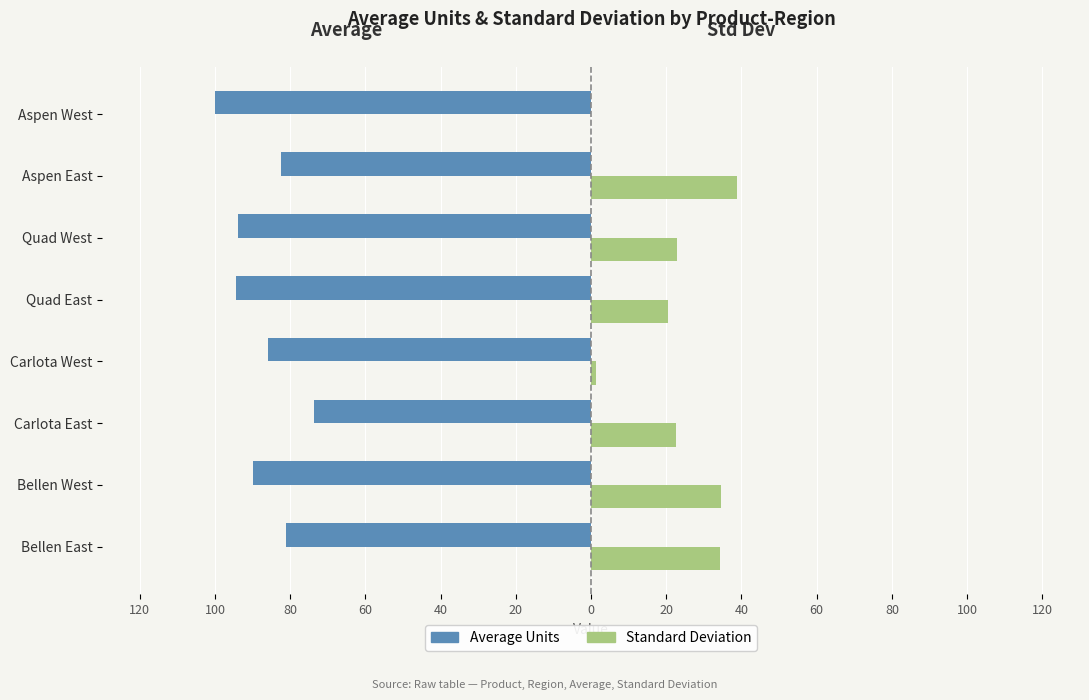

What is the value of the Standard Deviation bar at the 3rd from the left?

22.6